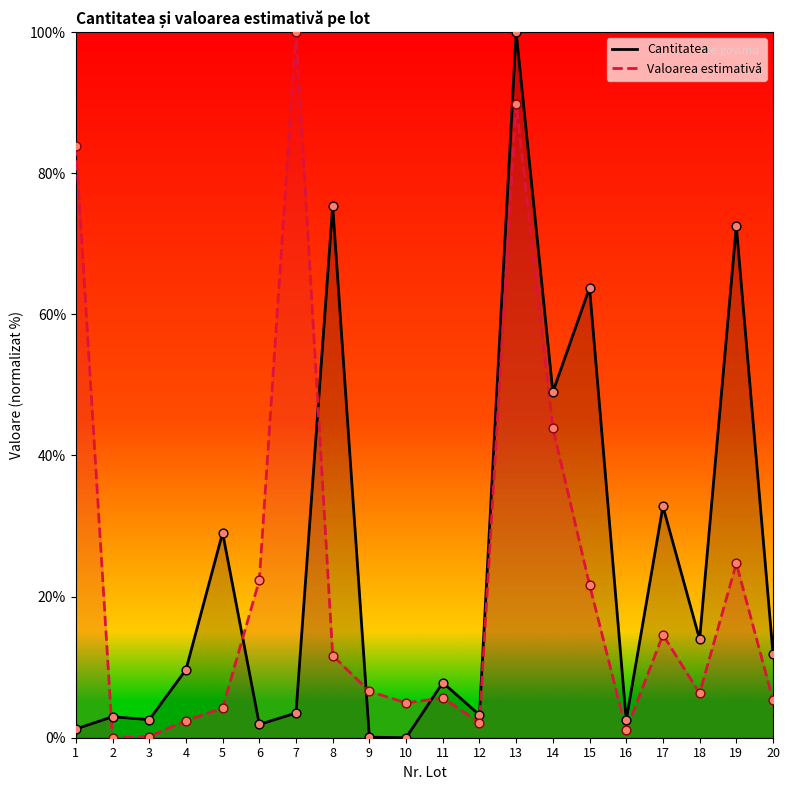

Which series has the largest Y range (max minus min)?

Cantitatea